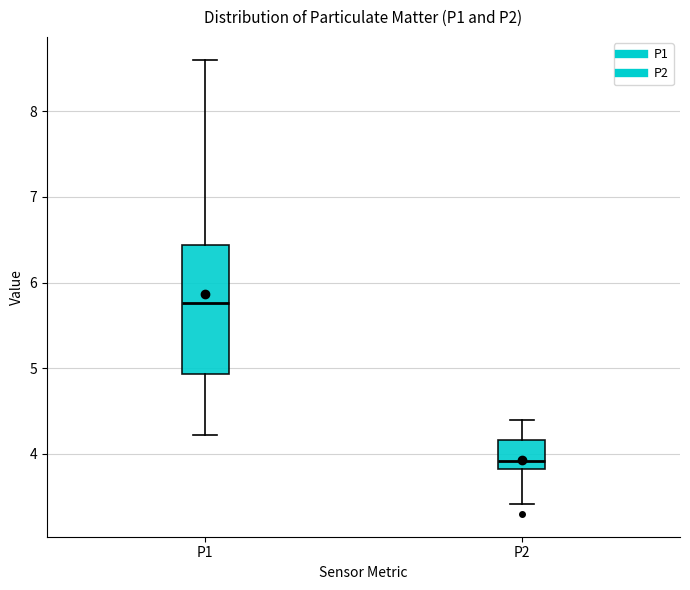

Reading left to right, read every box against the y-axis: the position of its median line, the range the box covers, and the ends of its whiskers. The values are not printed on the chart, so give them approximately, as read against the axis.

P1: median 5.8, box 4.9 to 6.4, whiskers 4.2 to 8.6
P2: median 3.9, box 3.8 to 4.2, whiskers 3.4 to 4.4